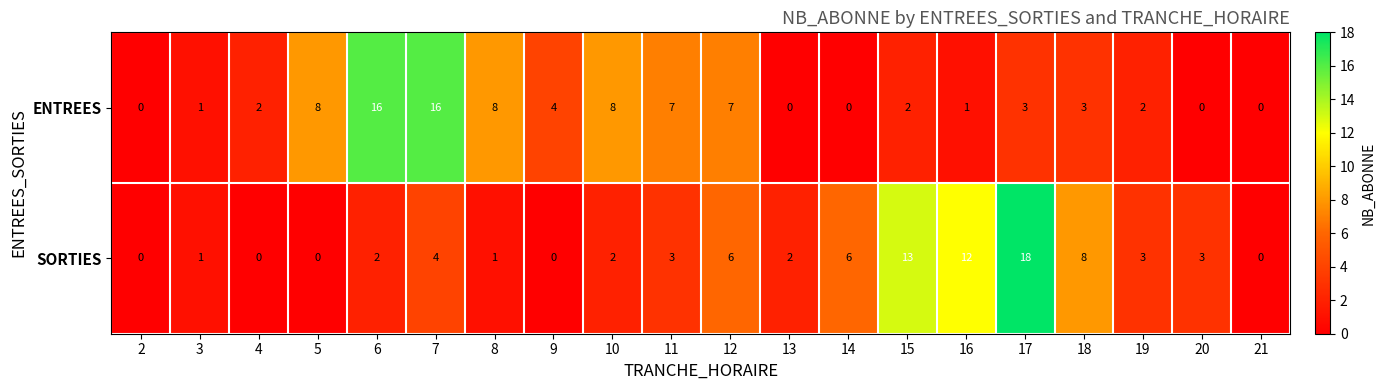

What is the difference between the second highest and minimum values in the SORTIES series?

13